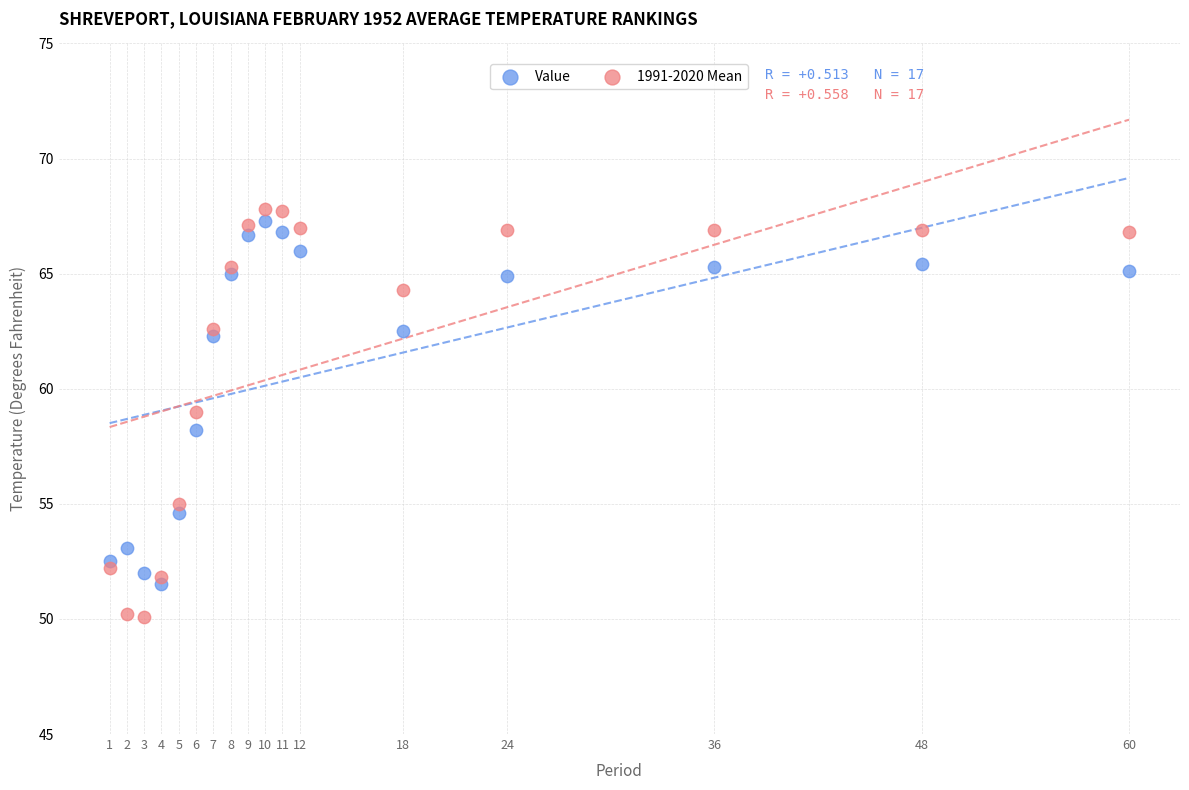

Which series reaches the maximum Y coordinate?

1991-2020 Mean